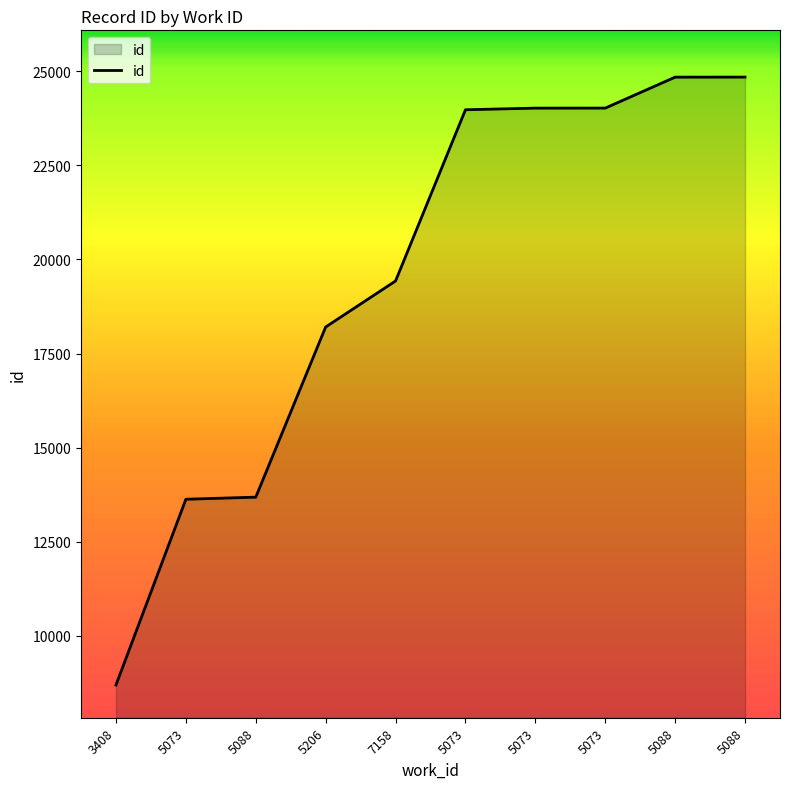

Does the chart display data point markers on the line(s)?

No